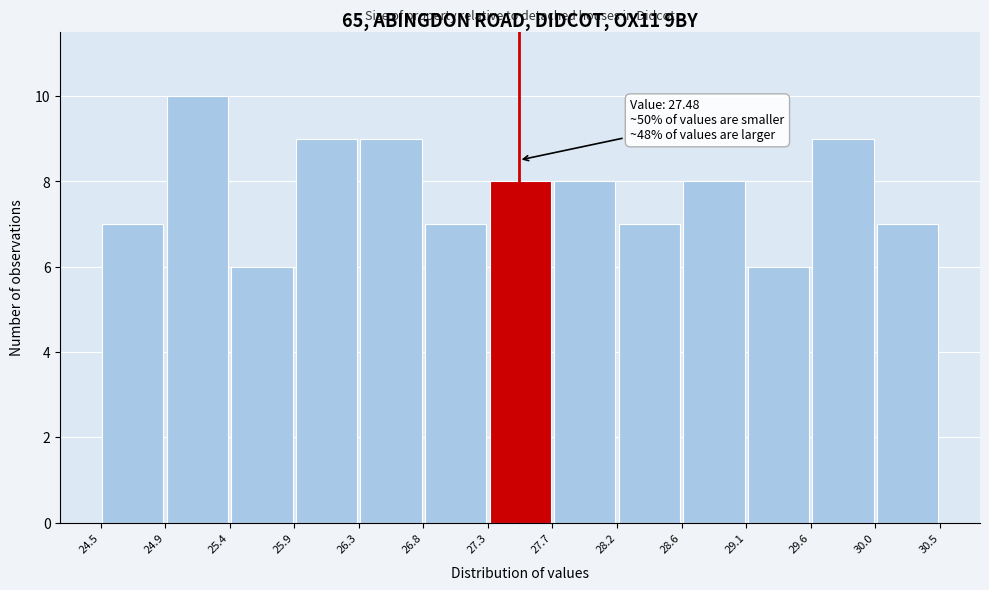

Which range on the x-axis has the tallest bar?

24.9 to 25.4